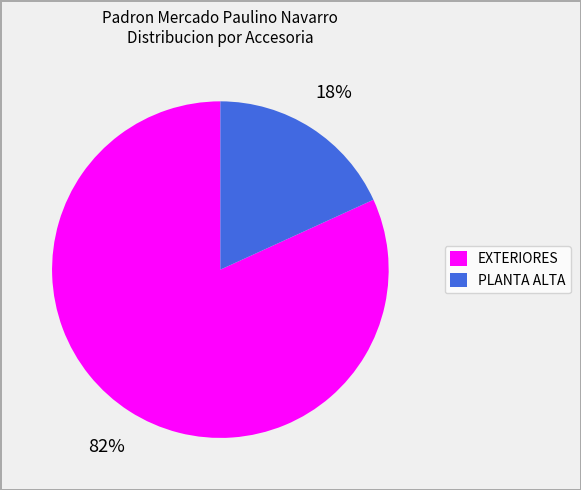

What percentage is the EXTERIORES slice, to the nearest percent?

82%